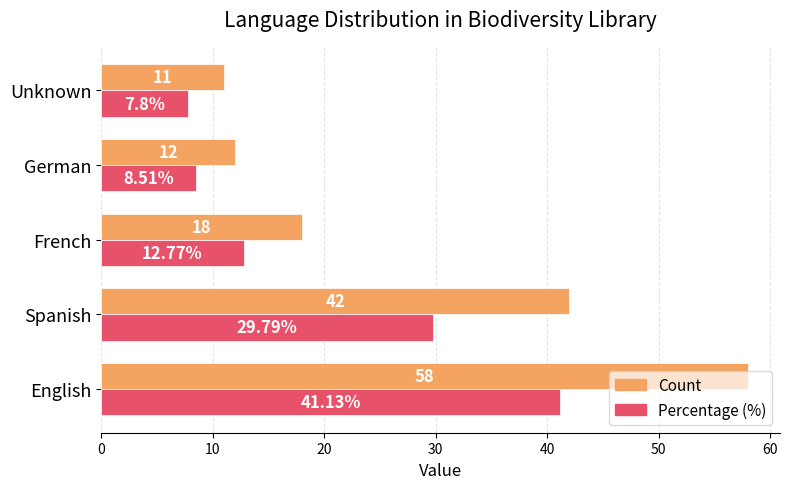

What are all the series names shown in the legend?

Count, Percentage (%)